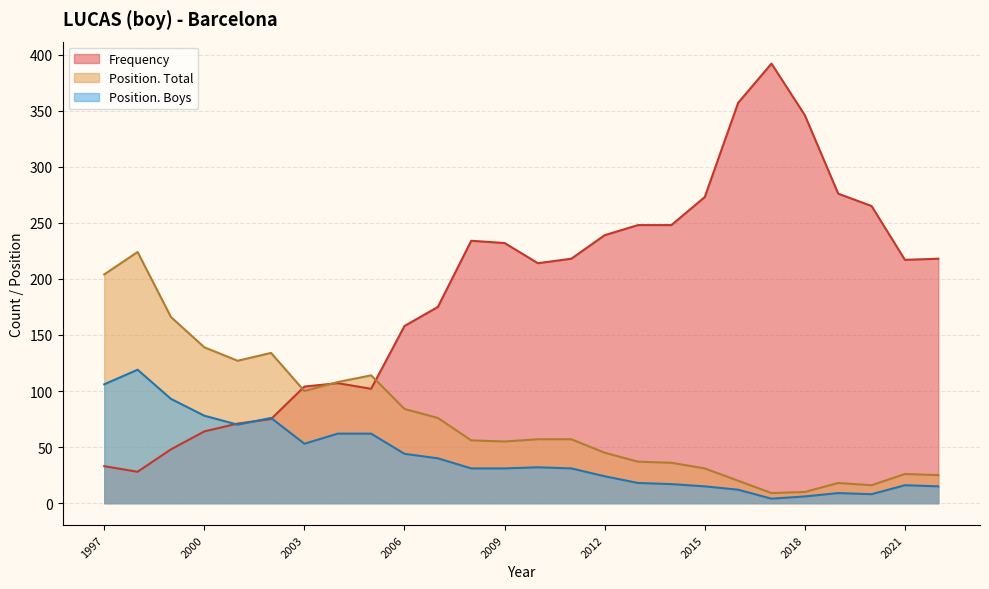

Reading left to right, list all the values displayed in this chart.

Frequency: 2022=218	2021=217	2020=265	2019=276	2018=346	2017=392	2016=357	2015=273	2014=248	2013=248	2012=239	2011=218	2010=214	2009=232	2008=234	2007=175	2006=158	2005=102	2004=107	2003=104	2002=75	2001=71	2000=64	1999=48	1998=28	1997=33
Position. Total: 2022=25	2021=26	2020=16	2019=18	2018=10	2017=9	2016=20	2015=31	2014=36	2013=37	2012=45	2011=57	2010=57	2009=55	2008=56	2007=76	2006=84	2005=114	2004=108	2003=100	2002=134	2001=127	2000=139	1999=166	1998=224	1997=204
Position. Boys: 2022=15	2021=16	2020=8	2019=9	2018=6	2017=4	2016=12	2015=15	2014=17	2013=18	2012=24	2011=31	2010=32	2009=31	2008=31	2007=40	2006=44	2005=62	2004=62	2003=53	2002=76	2001=70	2000=78	1999=93	1998=119	1997=106